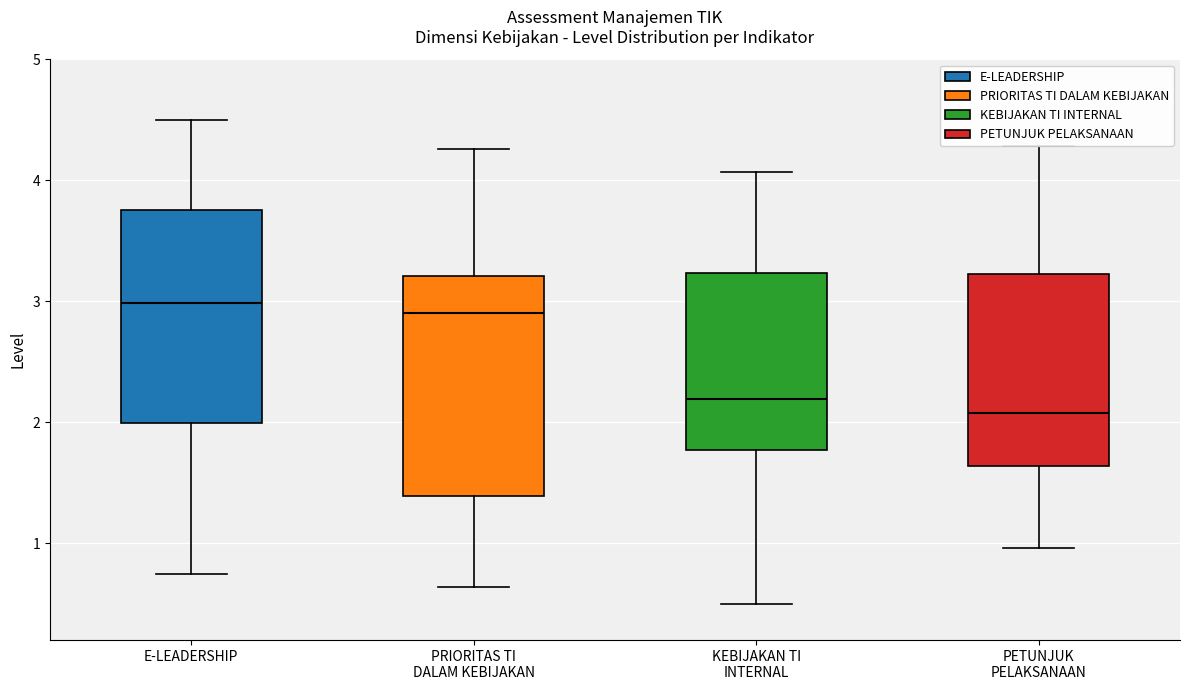

Reading left to right, read every box against the y-axis: the position of its median line, the range the box covers, and the ends of its whiskers. The values are not printed on the chart, so give them approximately, as read against the axis.

E-LEADERSHIP: median 3.0, box 2.0 to 3.8, whiskers 0.7 to 4.5
PRIORITAS TI DALAM KEBIJAKAN: median 2.9, box 1.4 to 3.2, whiskers 0.6 to 4.3
KEBIJAKAN TI INTERNAL: median 2.2, box 1.8 to 3.2, whiskers 0.5 to 4.1
PETUNJUK PELAKSANAAN: median 2.1, box 1.6 to 3.2, whiskers 1.0 to 4.3